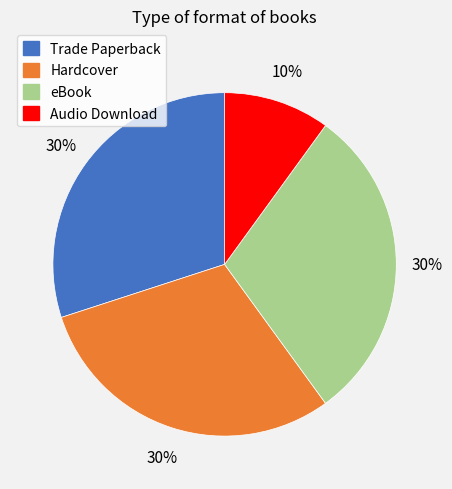

What is the ratio of the value at Audio Download to the value at Hardcover?

0.3